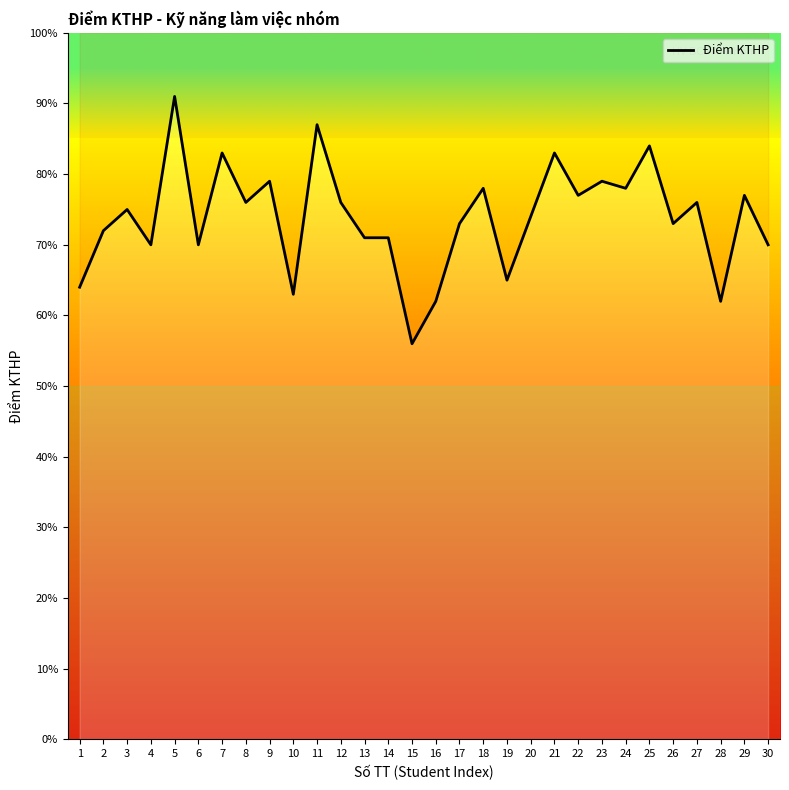

How many points are higher than both their immediate neighbors (excluding endpoints)?

11